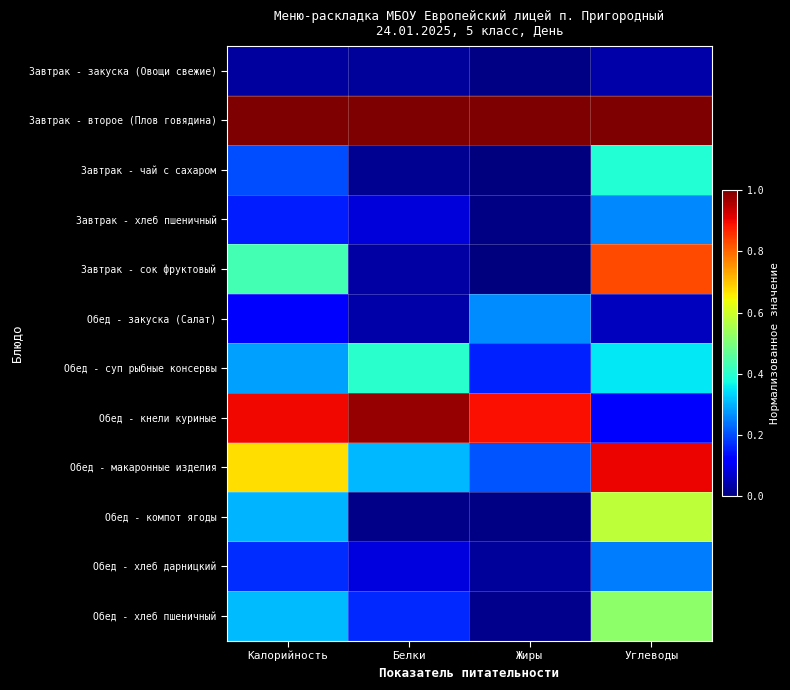

At which category is the sum across all series the highest?

Углеводы